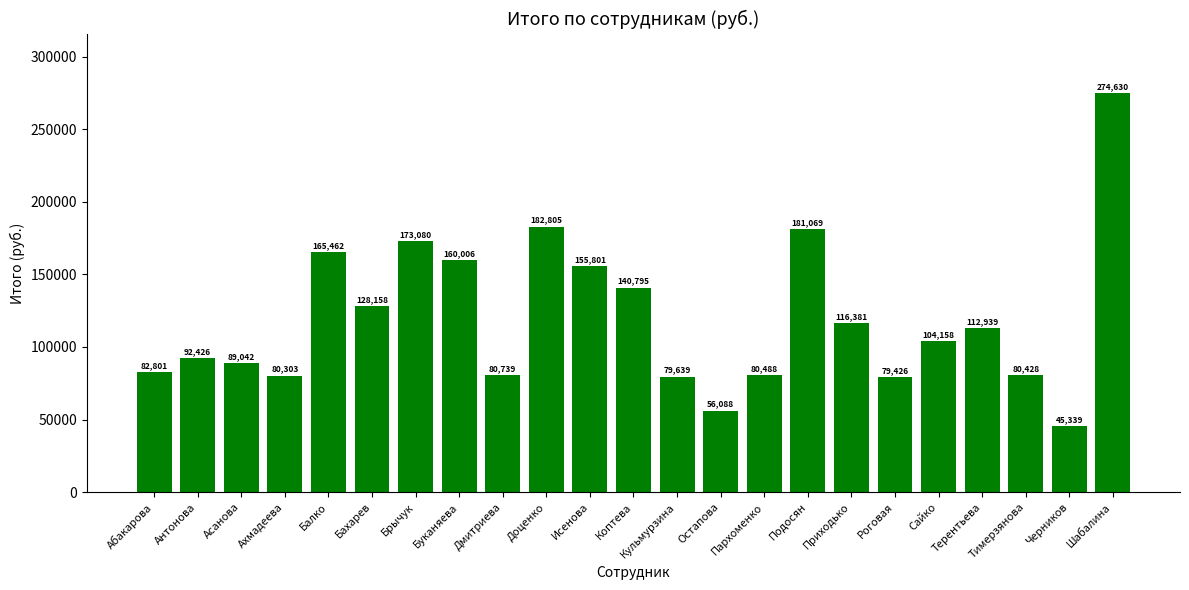

What is the label of the 10th bar from the right?

Остапова